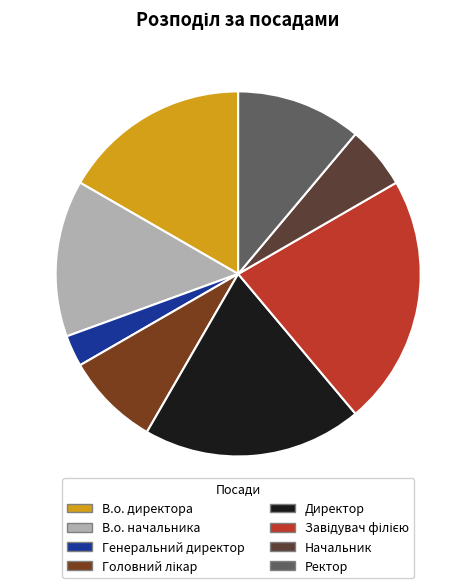

Is the sum of Генеральний директор and В.о. директора greater than half?

No